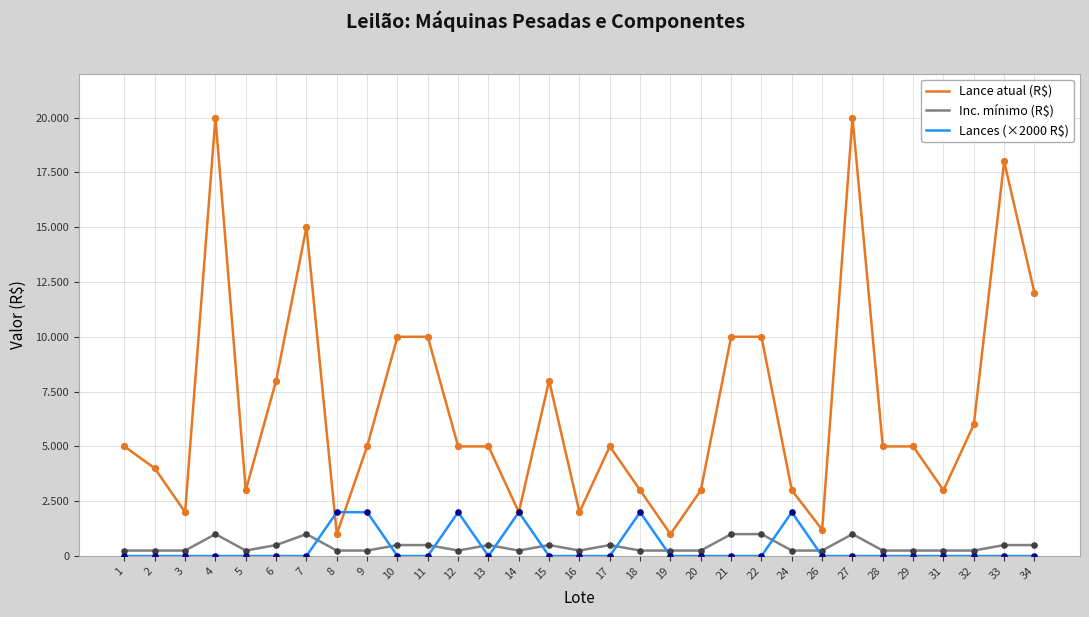

What are all the series names shown in the legend?

Lance atual (R$), Inc. mínimo (R$), Lances (×2000 R$)